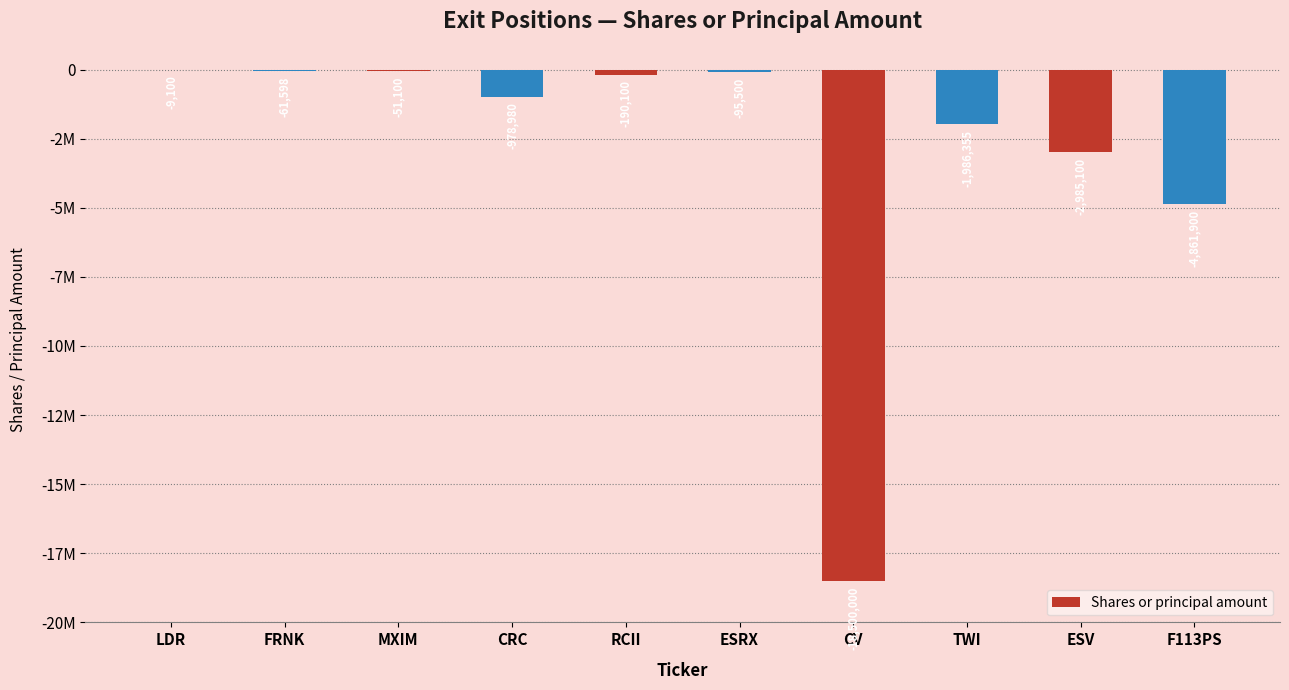

Where is the data nearest to the value -9254550?

F113PS